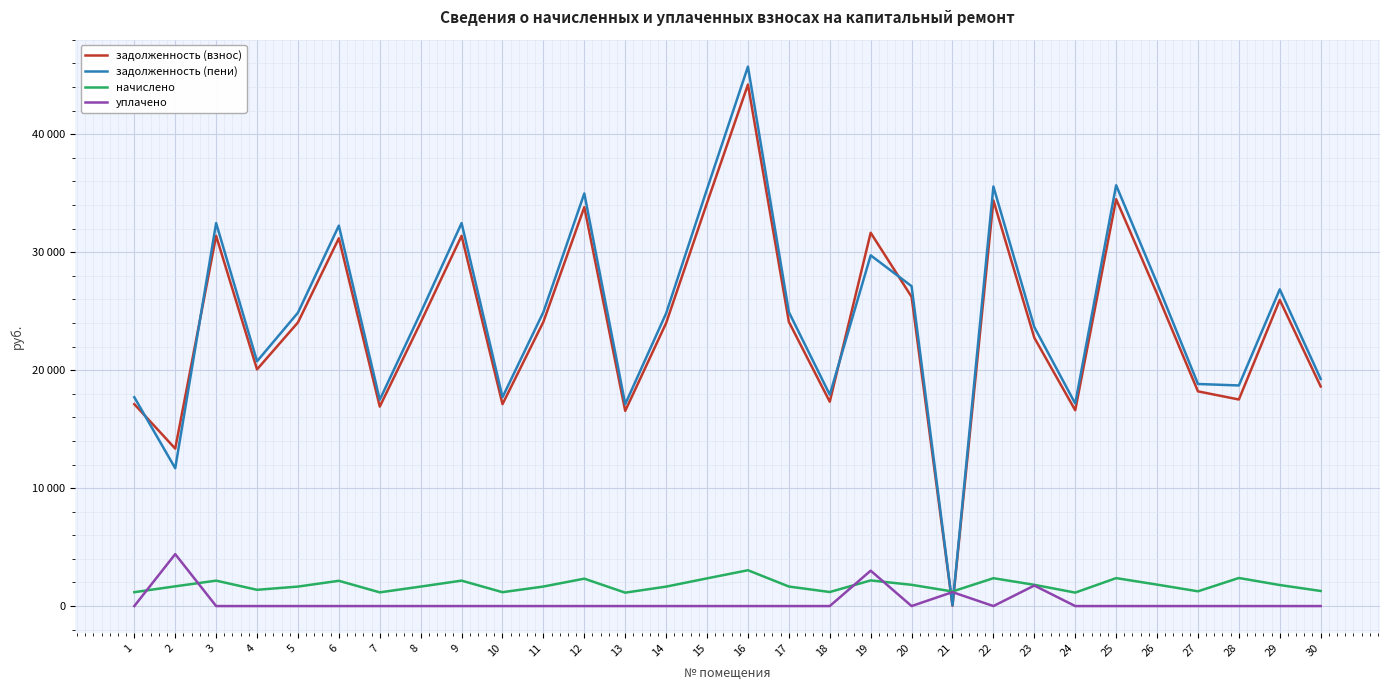

What are all the series names shown in the legend?

задолженность (взнос), задолженность (пени), начислено, уплачено